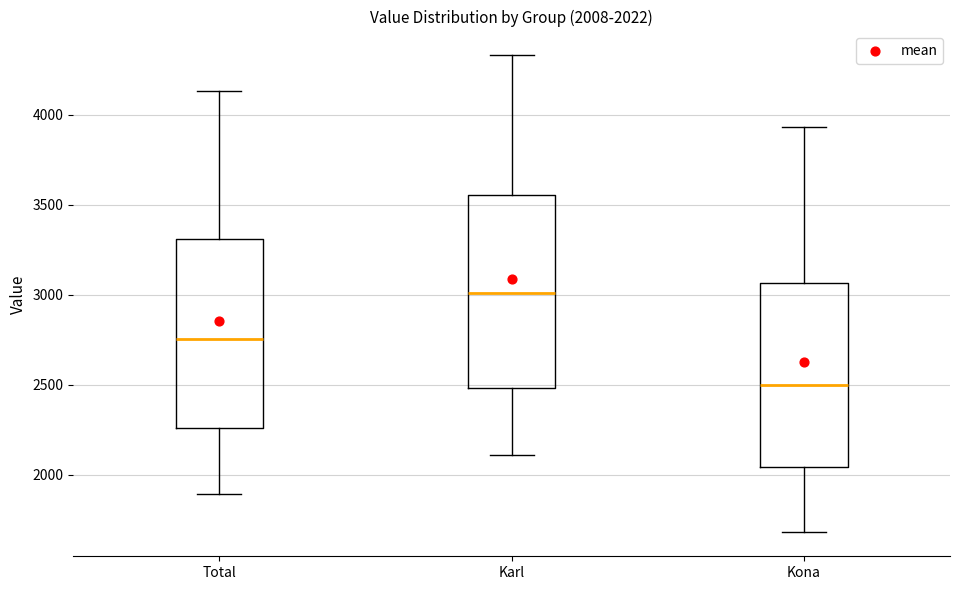

Which box has the highest median line?

Karl